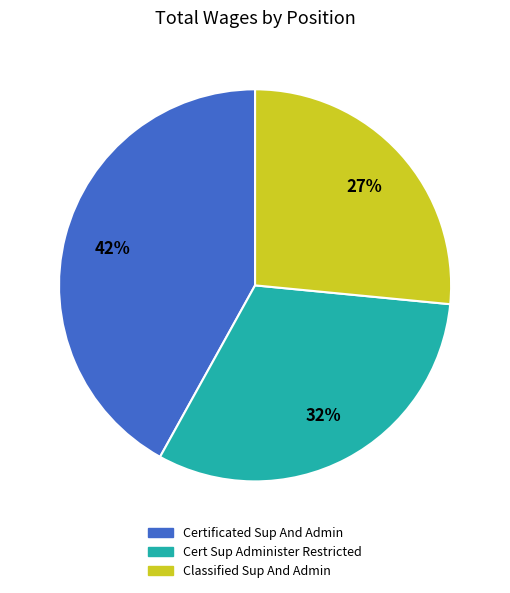

How many slices are in this pie chart?

3